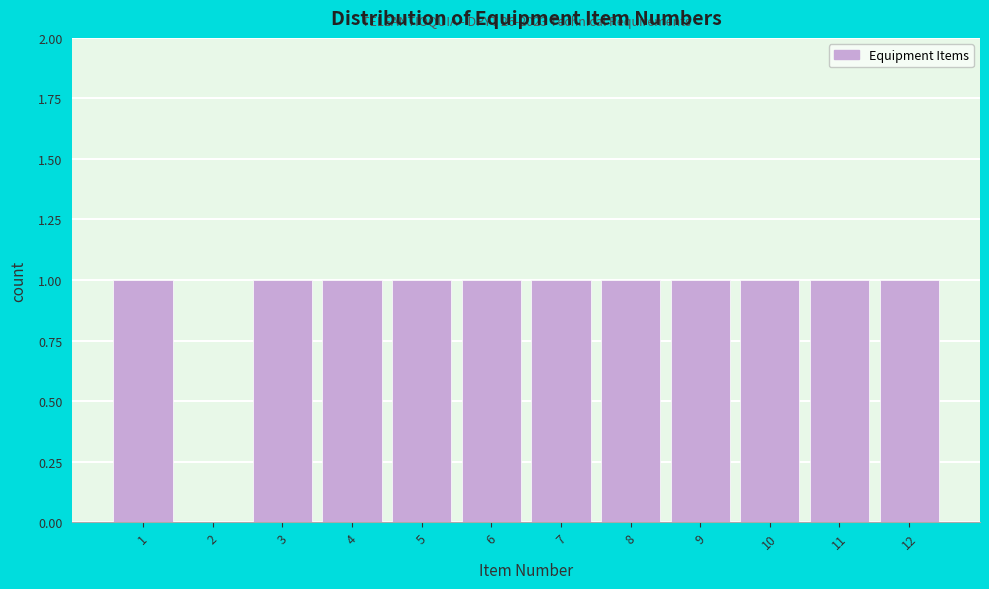

Reading left to right, extract all data points from this chart.

1=1	2=0	3=1	4=1	5=1	6=1	7=1	8=1	9=1	10=1	11=1	12=1